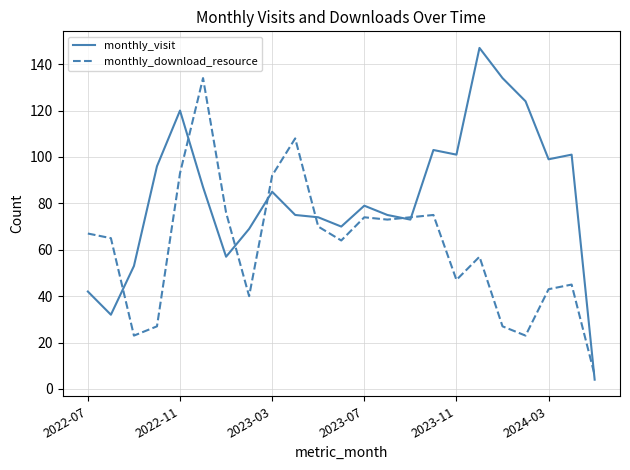

Which series has the widest spread of values?

monthly_visit